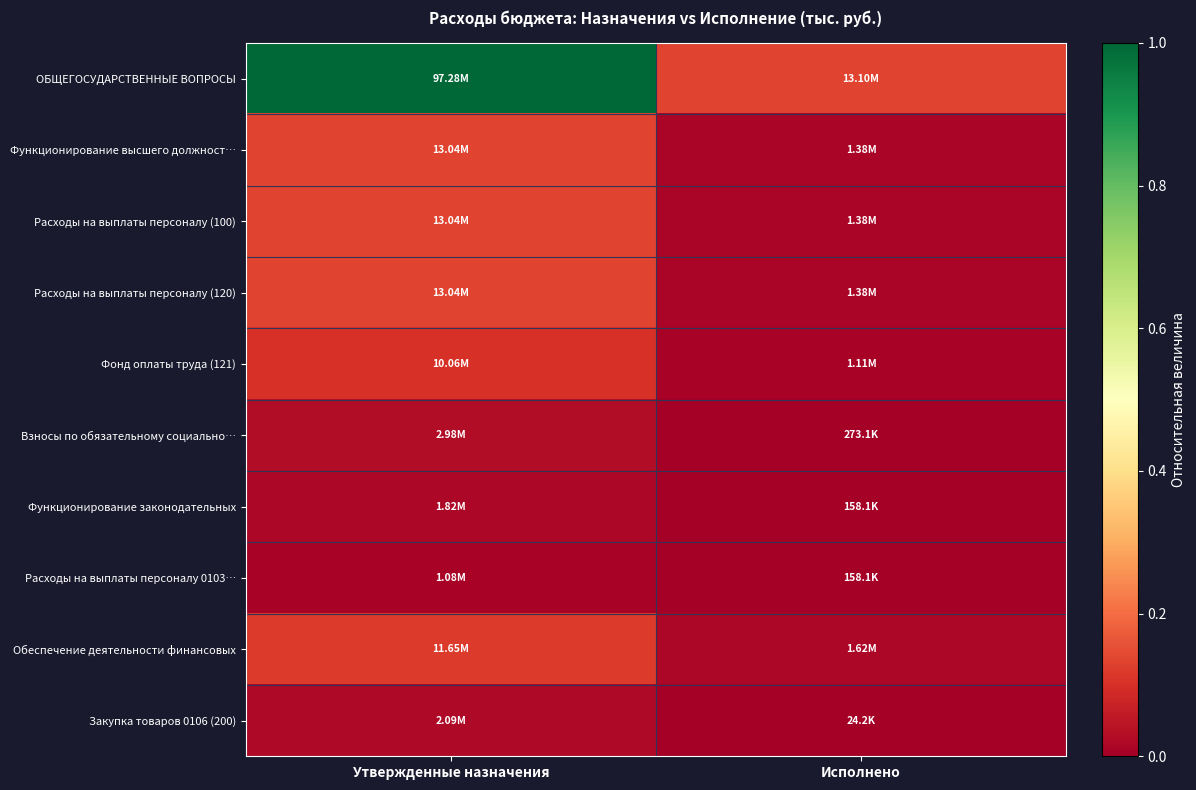

Rank the series at Исполнено from highest to lowest value.

ОБЩЕГОСУДАРСТВЕННЫЕ ВОПРОСЫ, Обеспечение деятельности финансовых, Функционирование высшего должност…, Расходы на выплаты персоналу (100), Расходы на выплаты персоналу (120), Фонд оплаты труда (121), Взносы по обязательному социально…, Функционирование законодательных, Расходы на выплаты персоналу 0103…, Закупка товаров 0106 (200)